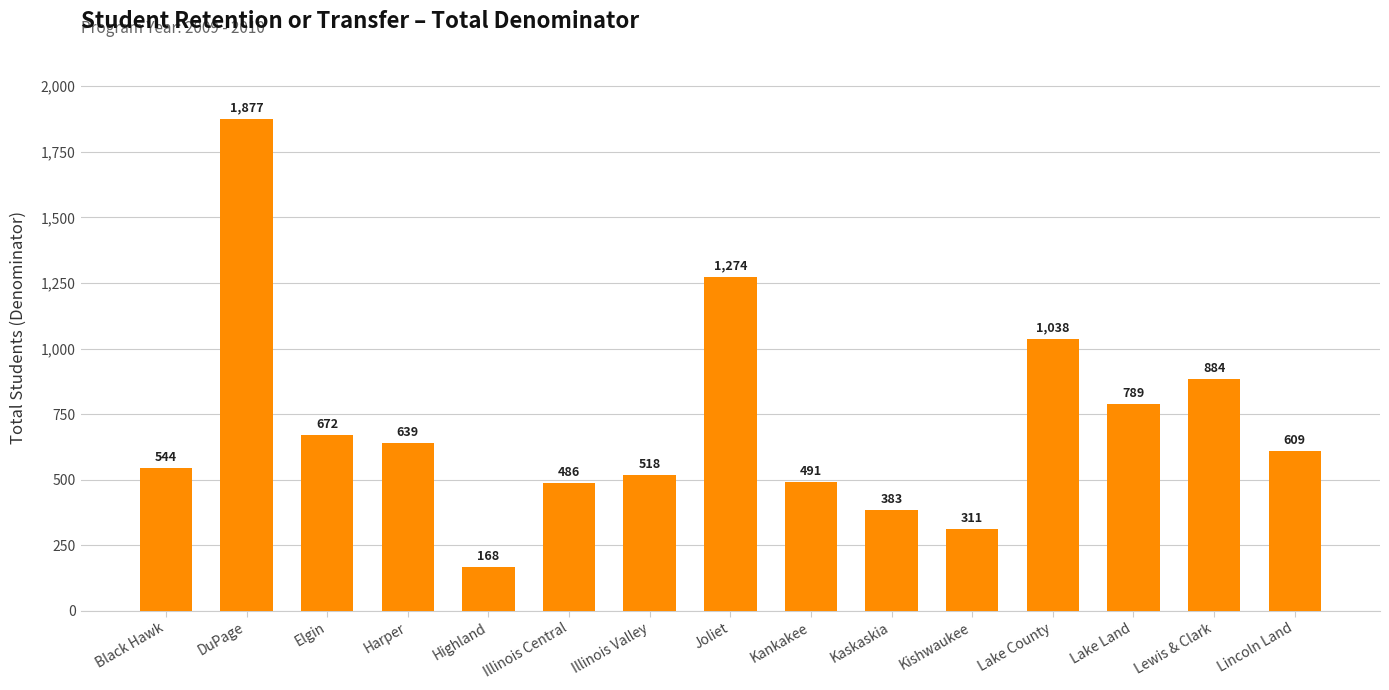

What position from the left is Lake Land?

13